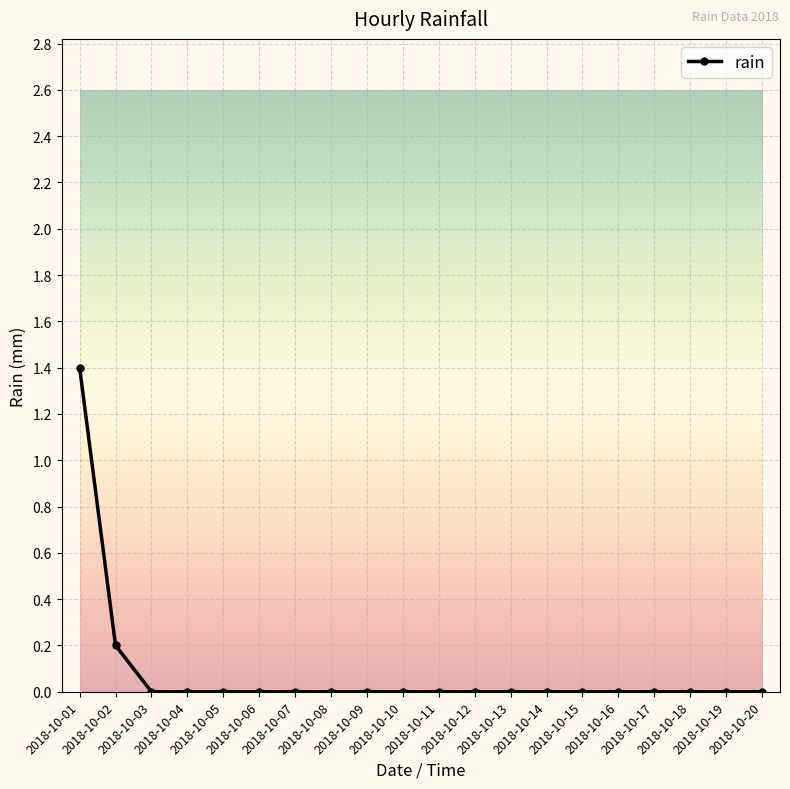

What is the maximum value shown in the chart?

1.4